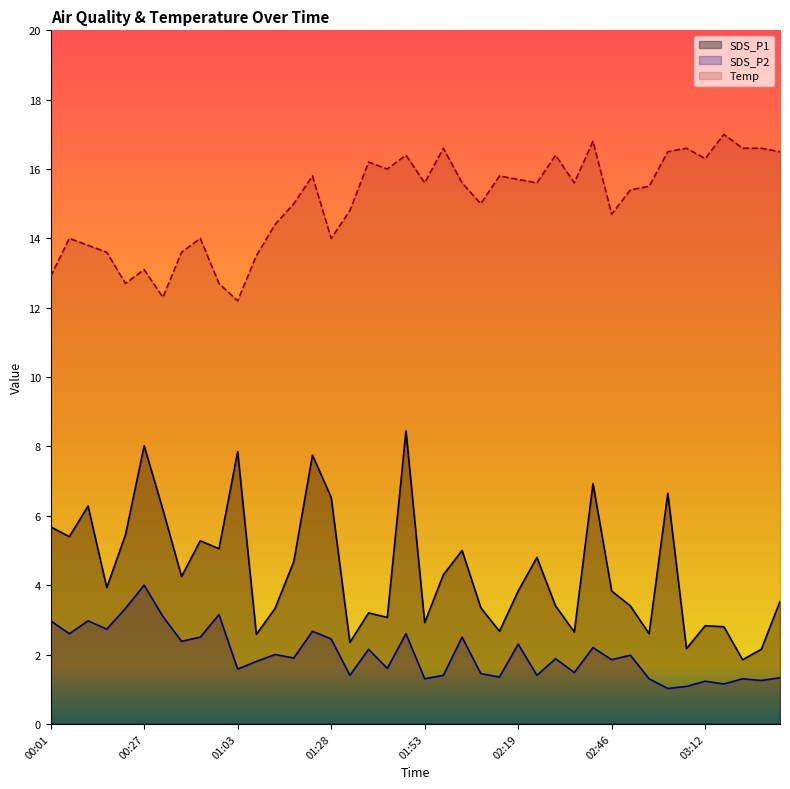

At which label does SDS_P2 reach its peak?

00:27